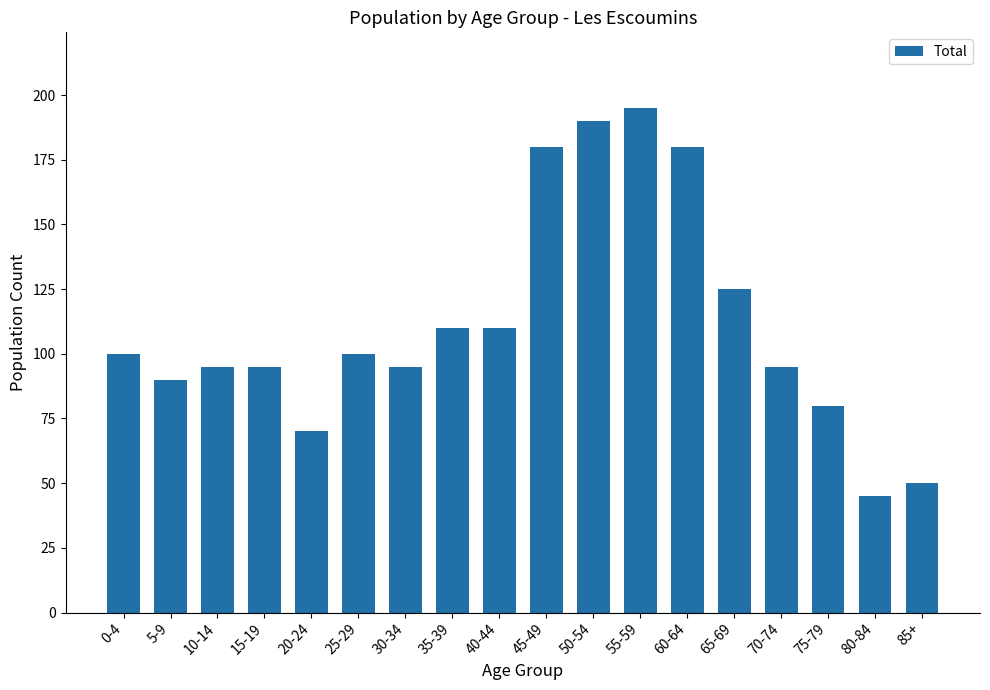

What is the value of the 6th bar from the left?

100